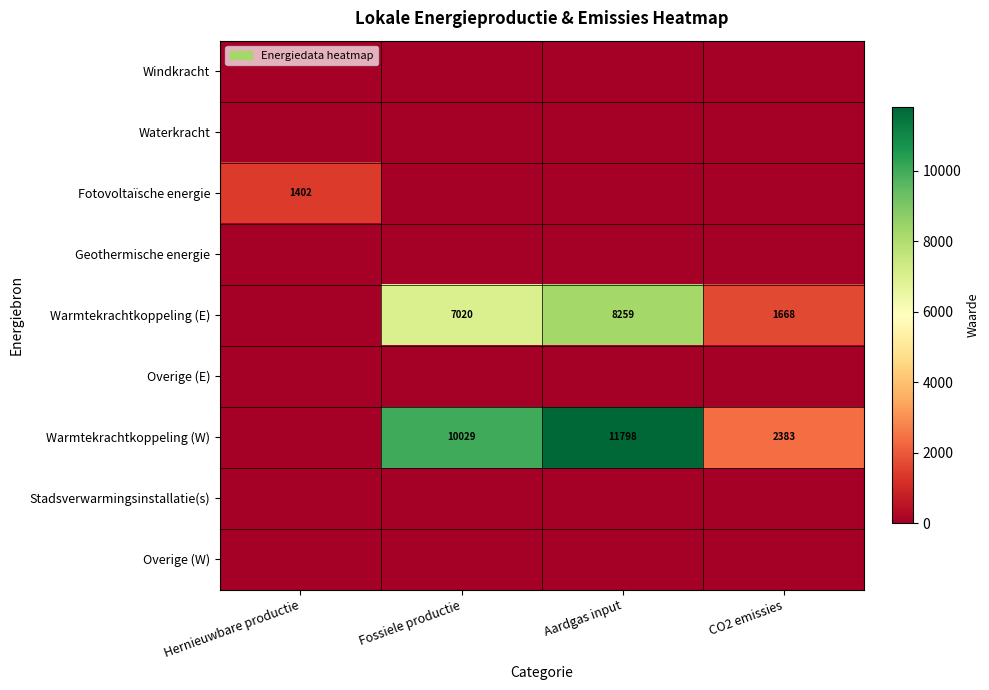

True or false: Warmtekrachtkoppeling (W) has a value of 10029 at Fossiele productie.

True